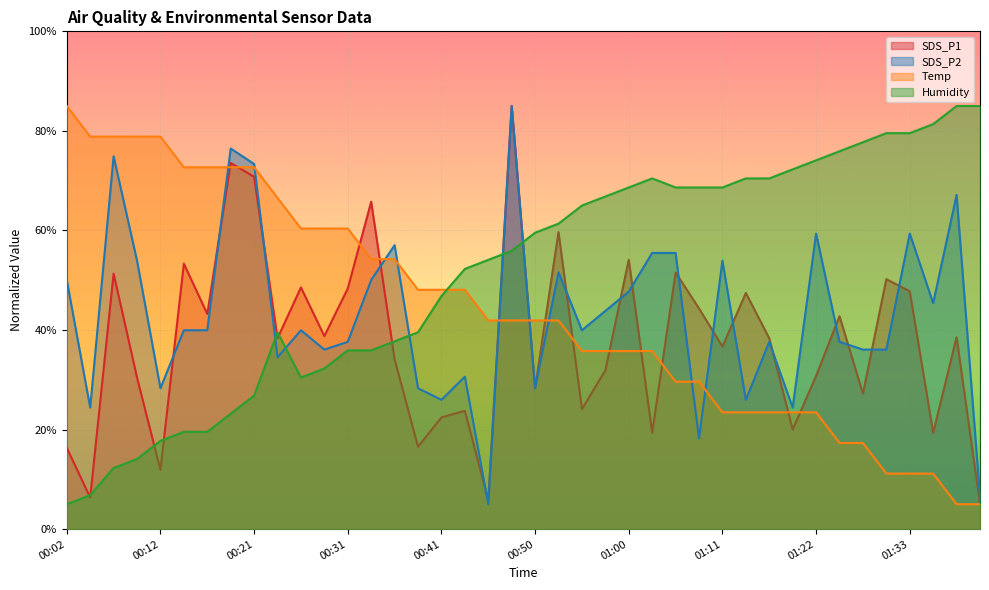

Read the Temp value at 00:07.

78.8